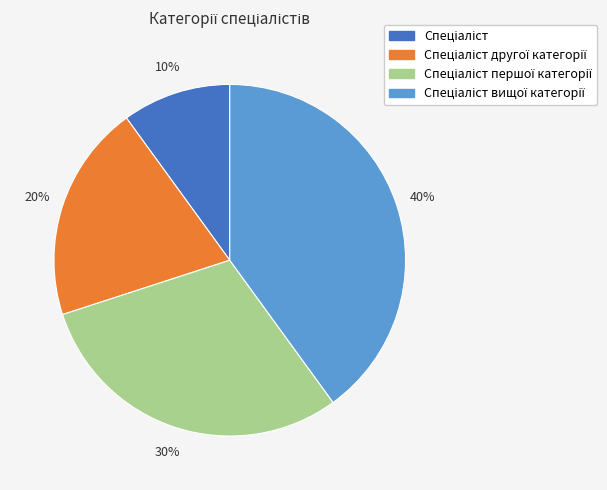

To the nearest percent, what is the difference between the largest and smallest slice percentages?

30%